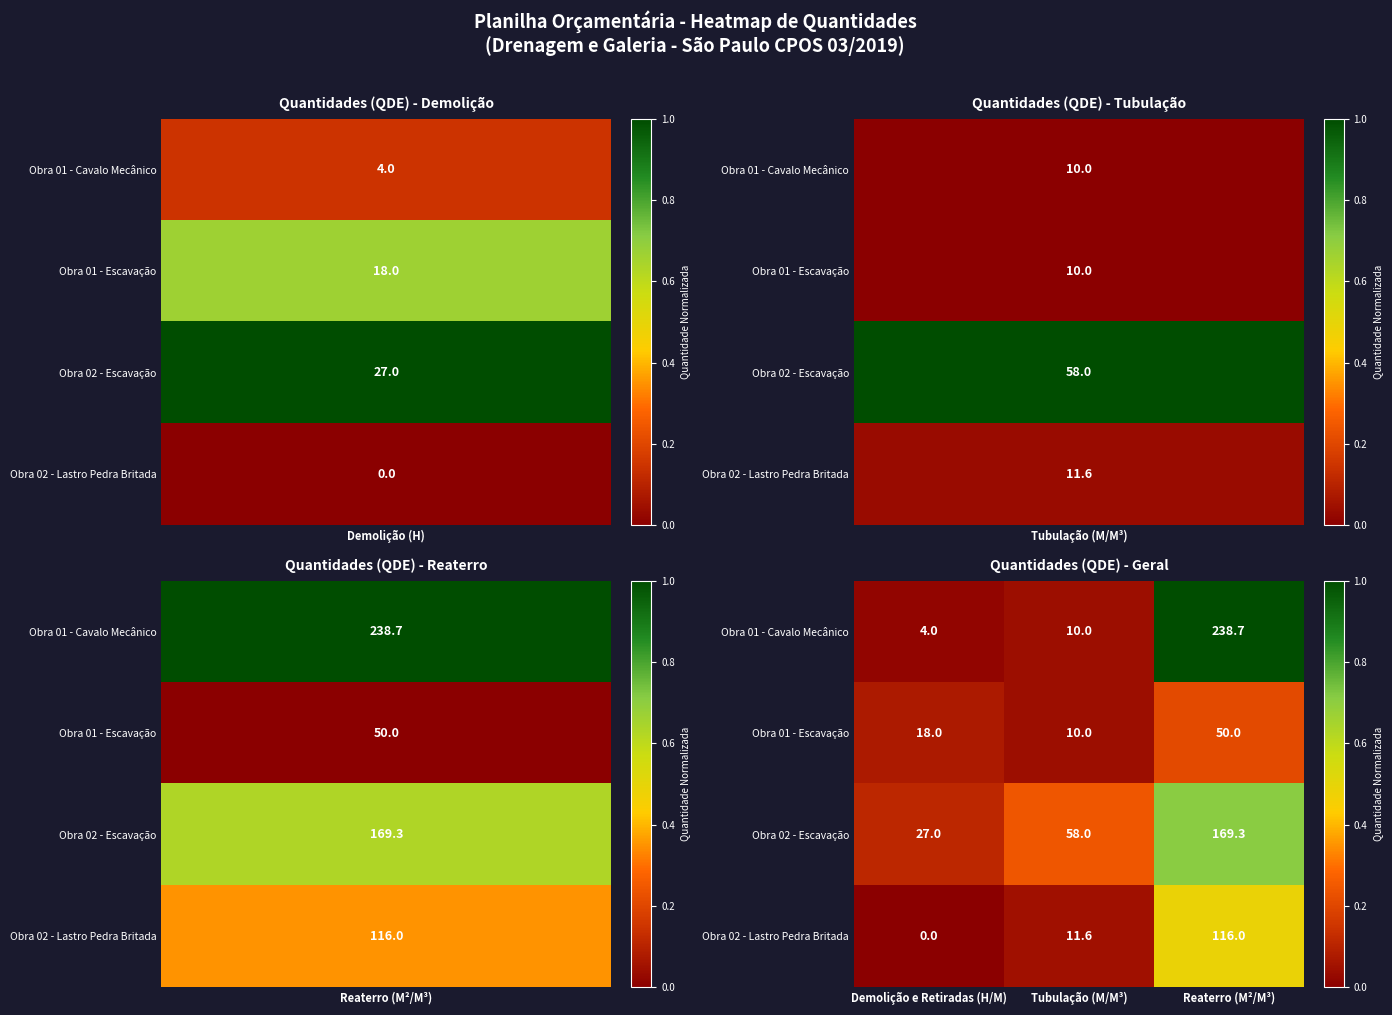

At which category is the sum across all series the highest?

Reaterro (M²/M³)